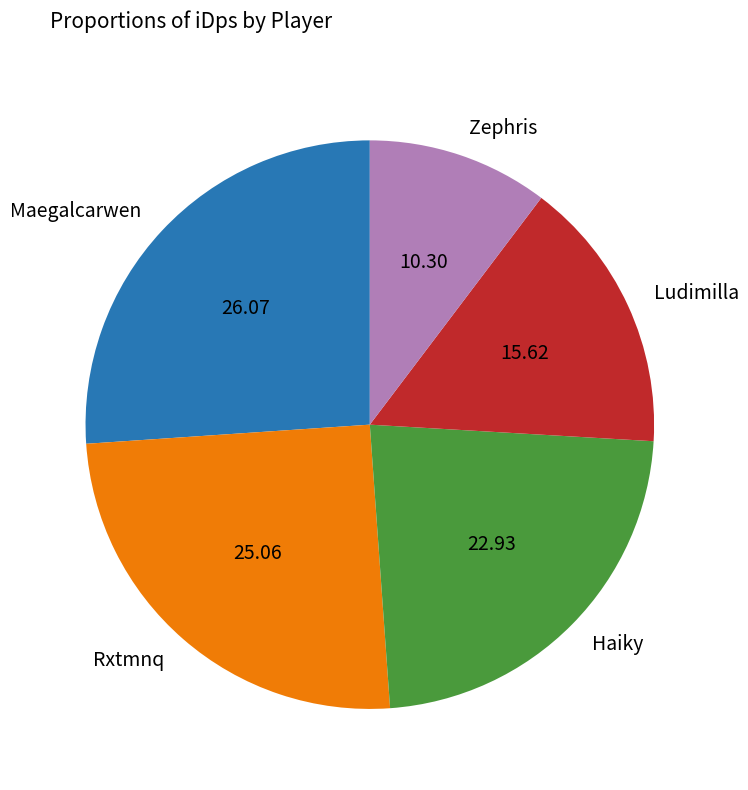

Is Maegalcarwen the majority of the pie?

No